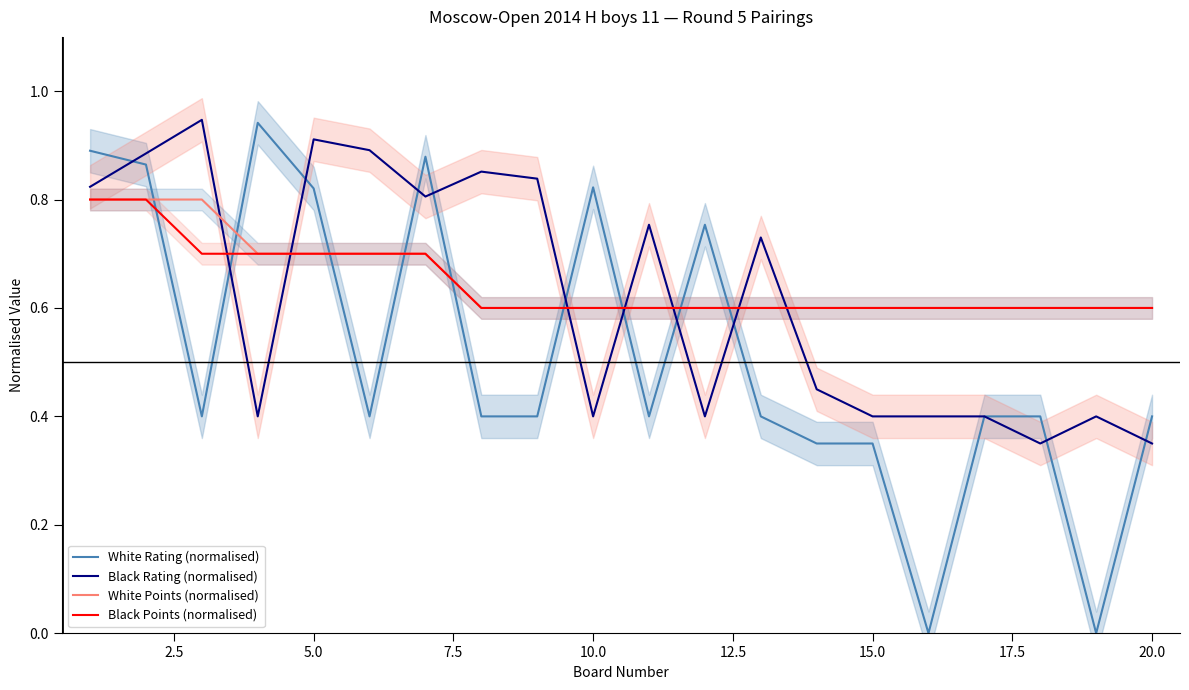

Does the chart display data point markers on the line(s)?

No